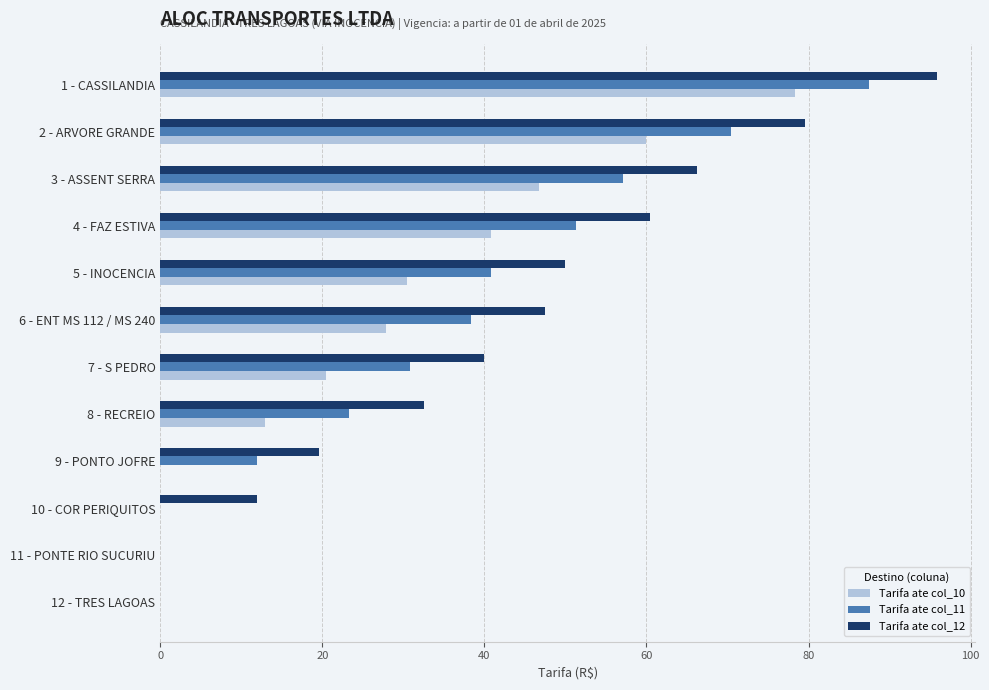

What is the average value of the Tarifa ate col_12 series?

42.0